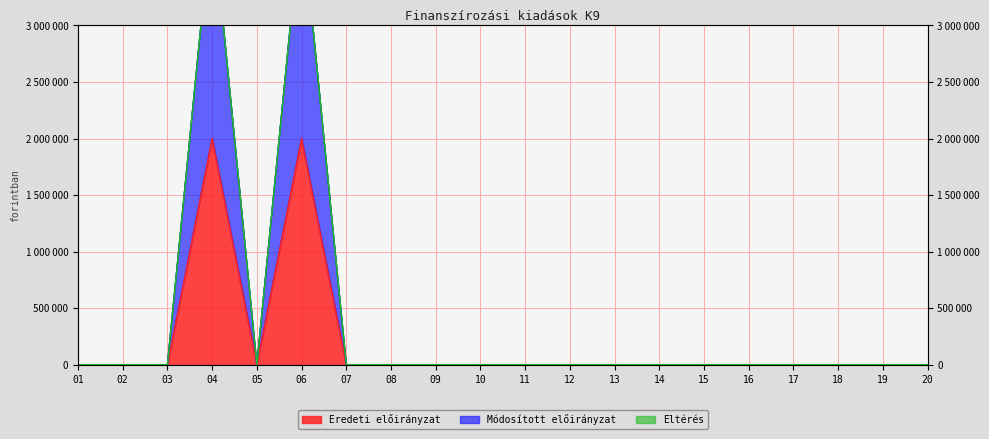

Between 13 and 18, which series saw the biggest shift?

Eredeti előirányzat